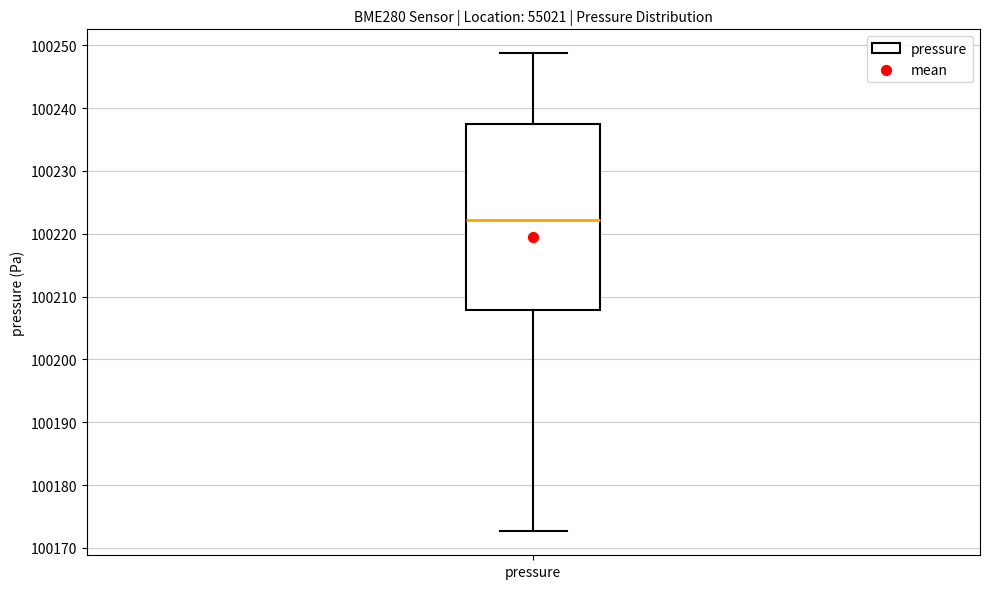

Transcribe this box plot: give where the median line is, the range the box spans, and where the two whiskers end, as read against the y-axis. The values are not printed on the chart, so give them approximately, as read against the axis.

median 100222, box 100208 to 100237, whiskers 100173 to 100249